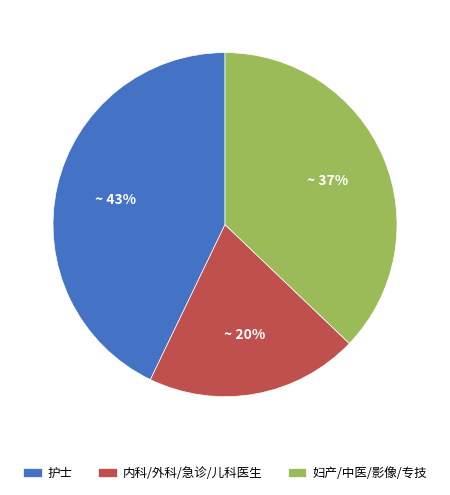

To the nearest percent, what is the average slice percentage?

33%